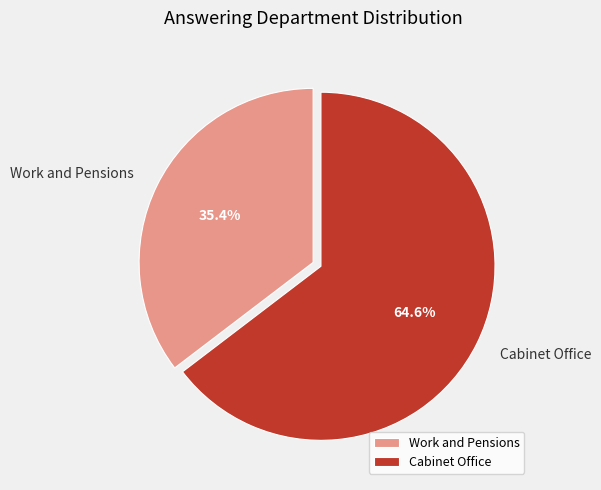

How many segments does this pie chart have?

2